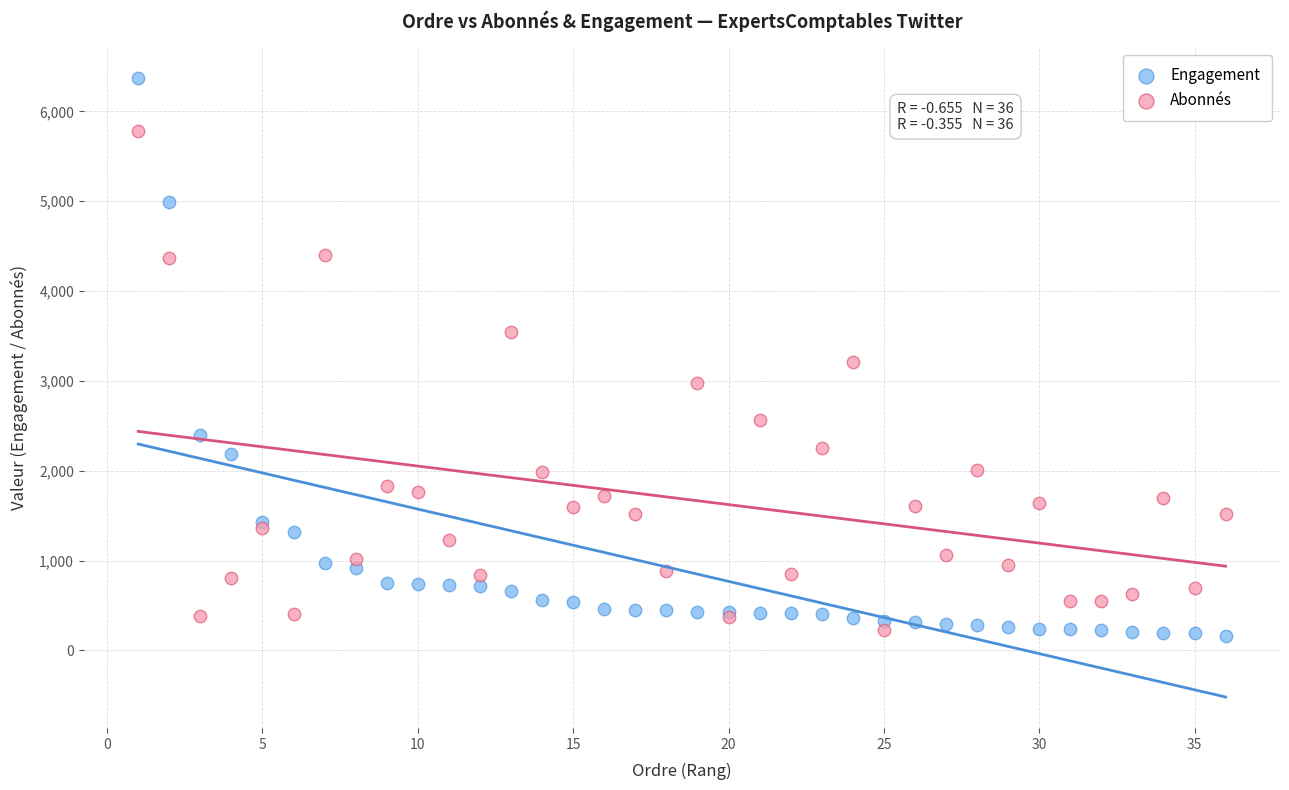

Which series contains the highest Y value?

Engagement